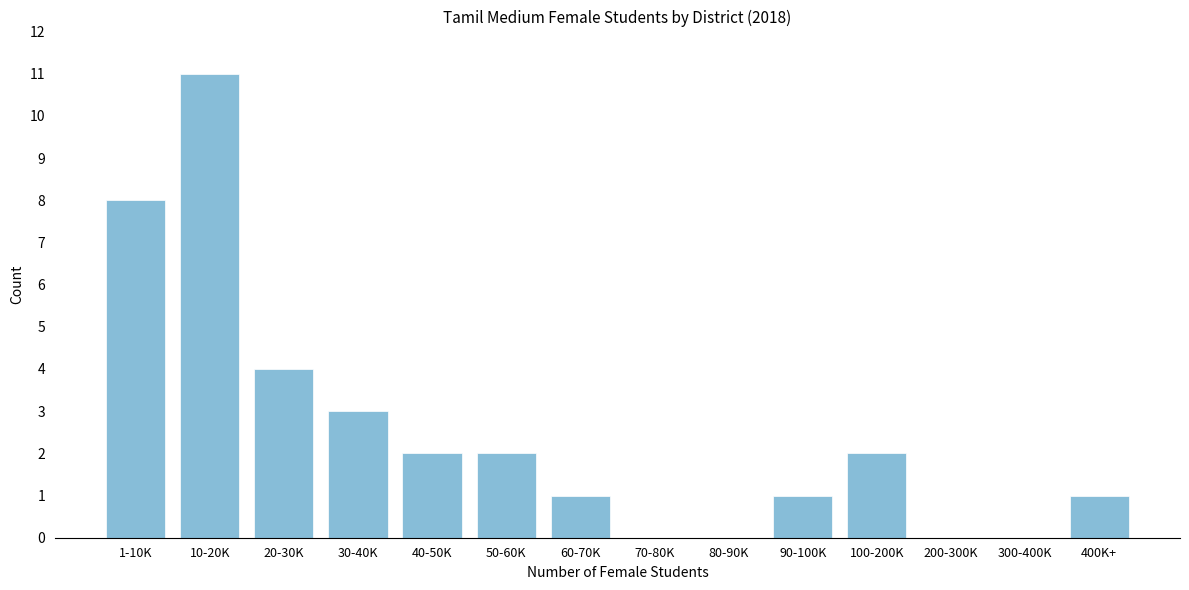

Reading right to left, what are all the values shown in this chart?

400K+=1	300-400K=0	200-300K=0	100-200K=2	90-100K=1	80-90K=0	70-80K=0	60-70K=1	50-60K=2	40-50K=2	30-40K=3	20-30K=4	10-20K=11	1-10K=8